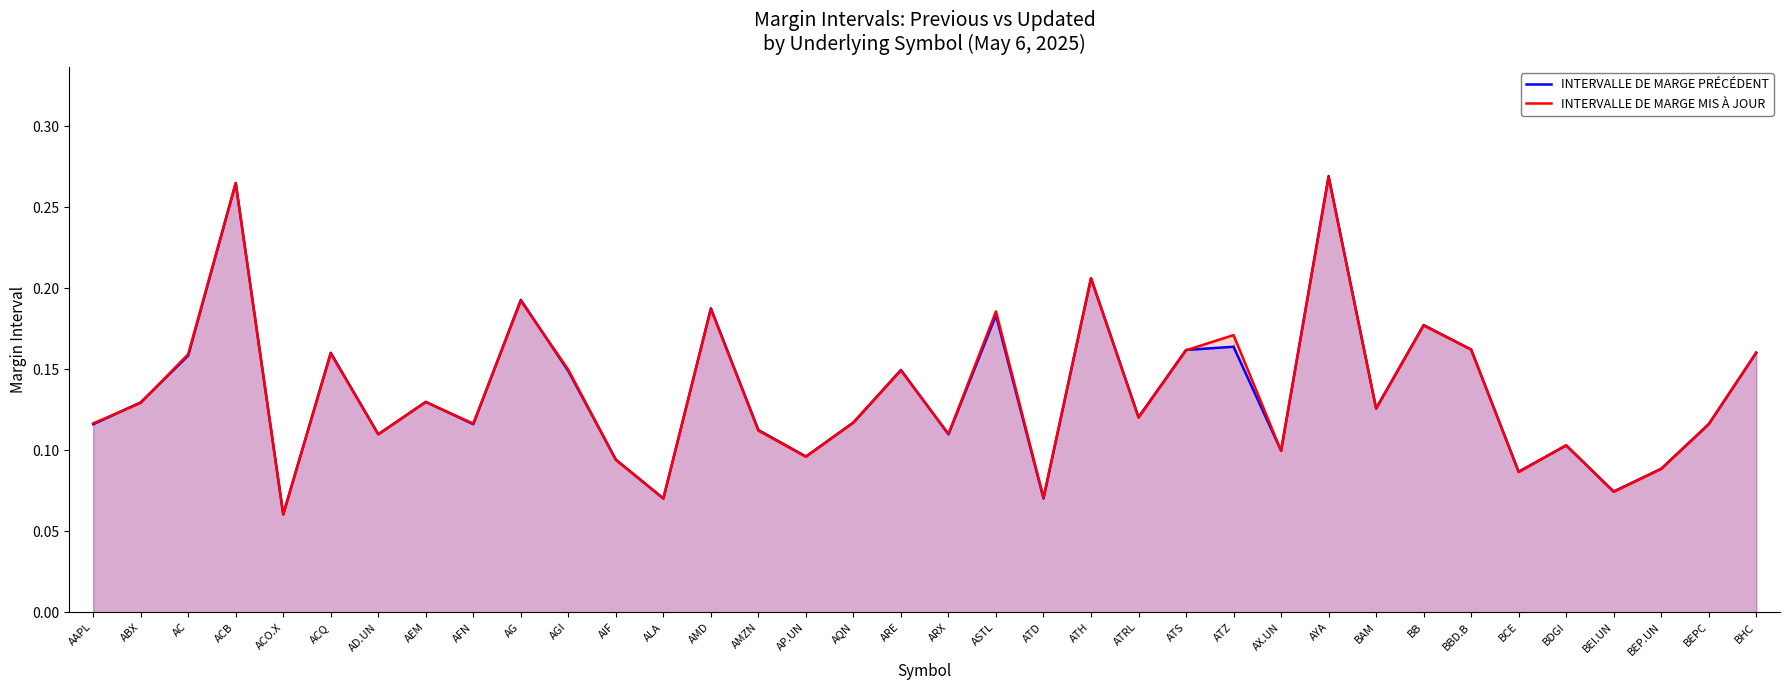

Where do INTERVALLE DE MARGE PRÉCÉDENT and INTERVALLE DE MARGE MIS À JOUR first cross each other?

AAPL and ABX